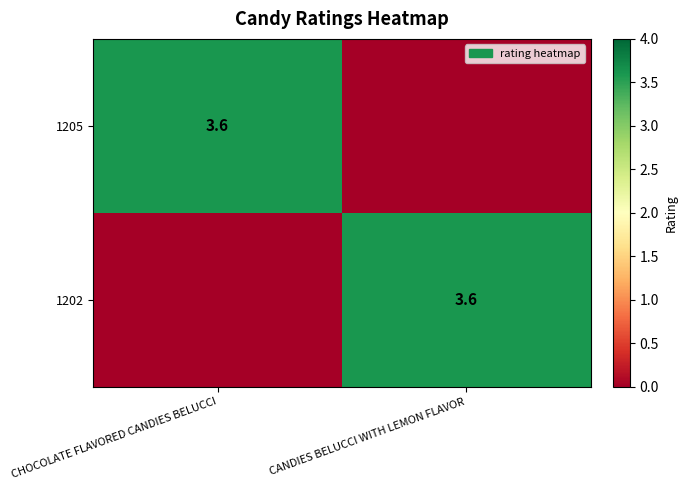

Is it true that 1202 equals 3.6 at CANDIES BELUCCI WITH LEMON FLAVOR?

True